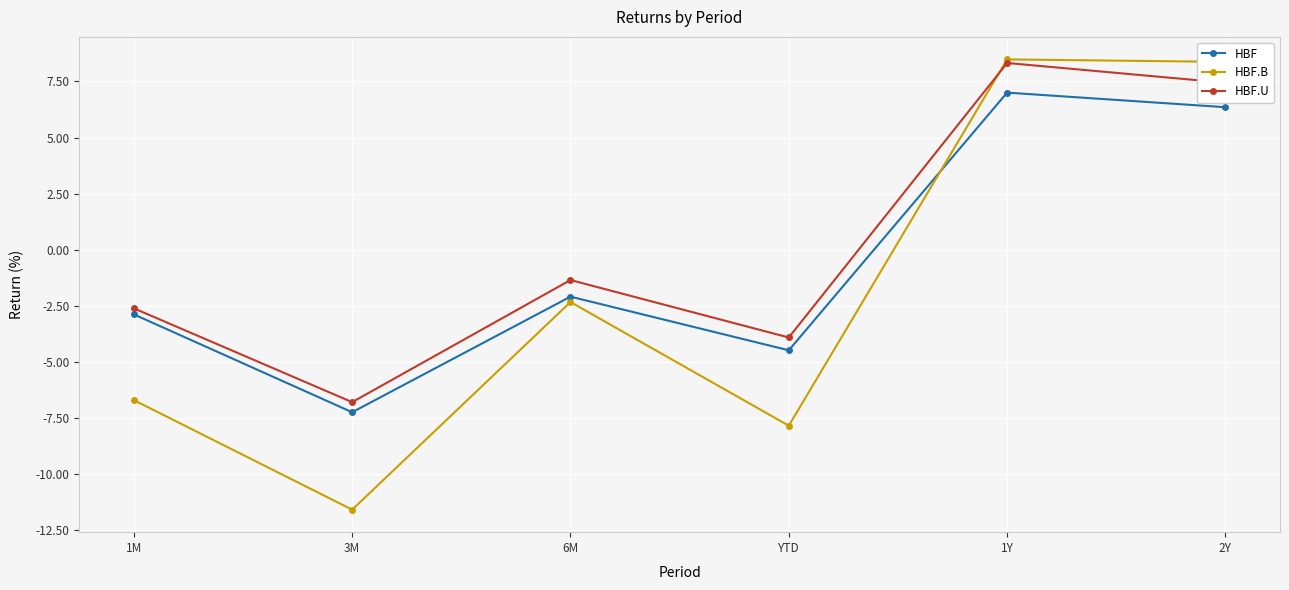

Is this an area chart (filled region under the line)?

No